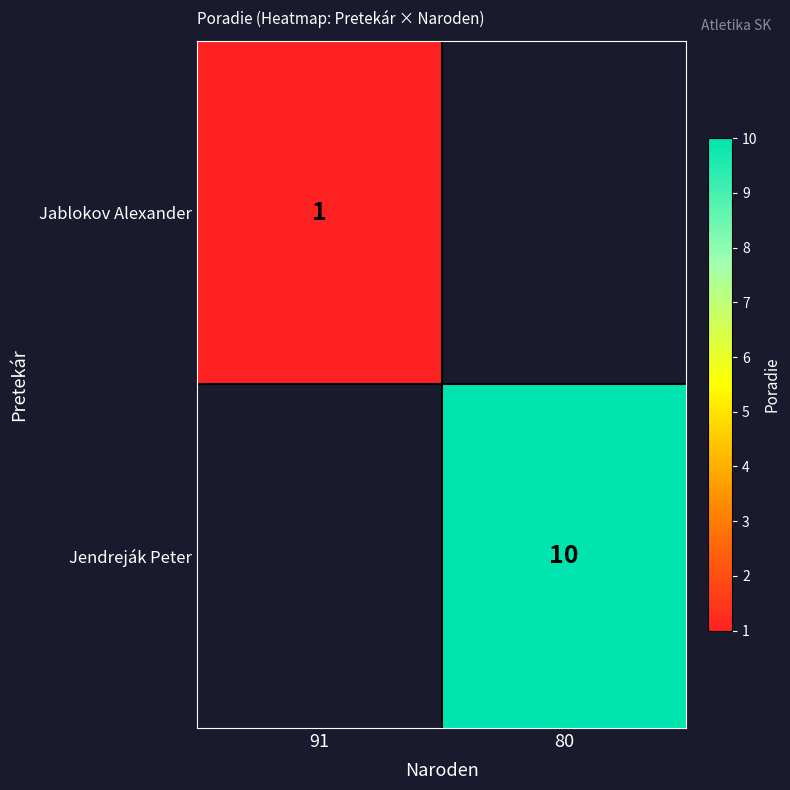

The value of Jablokov Alexander at 91 is 1.7. True or false?

False